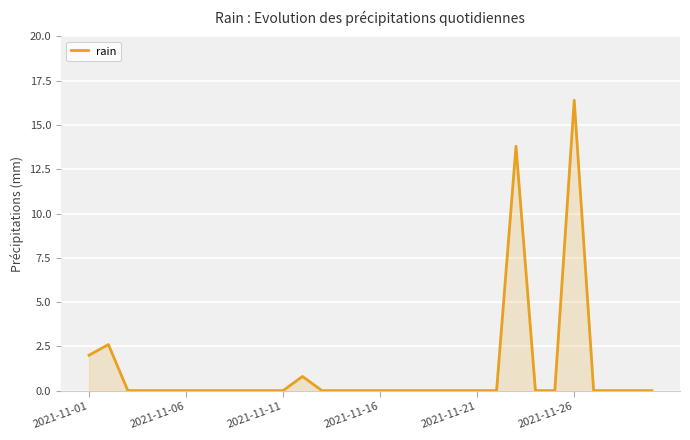

What is the greatest value displayed?

16.4